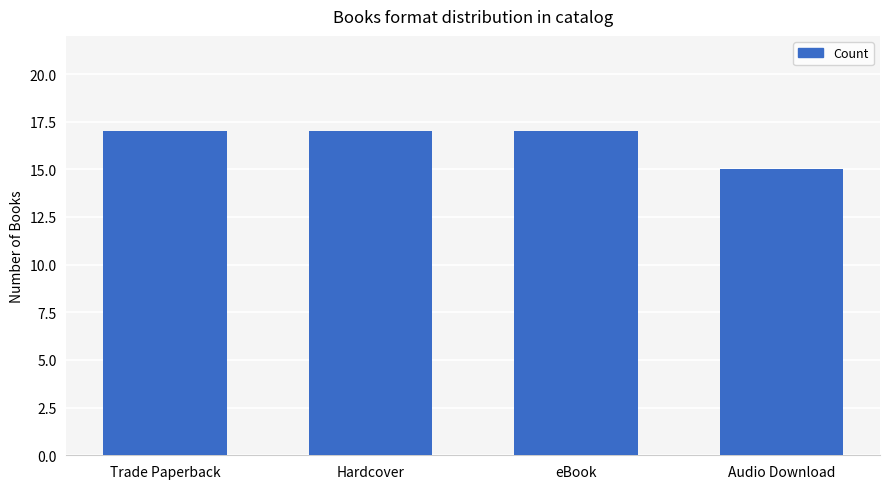

What is the minimum value shown in the chart?

15